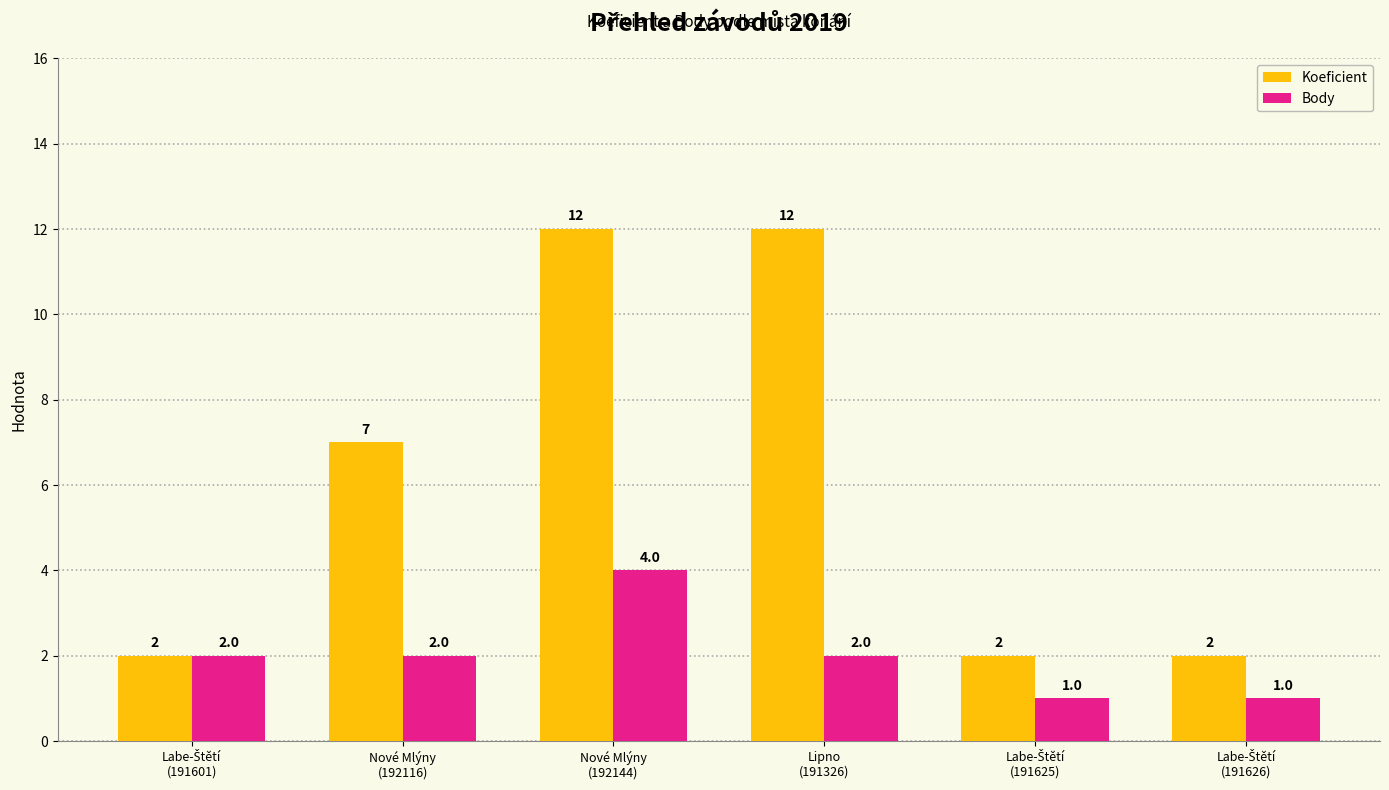

Count the Koeficient values in the range 2 to 12.

6